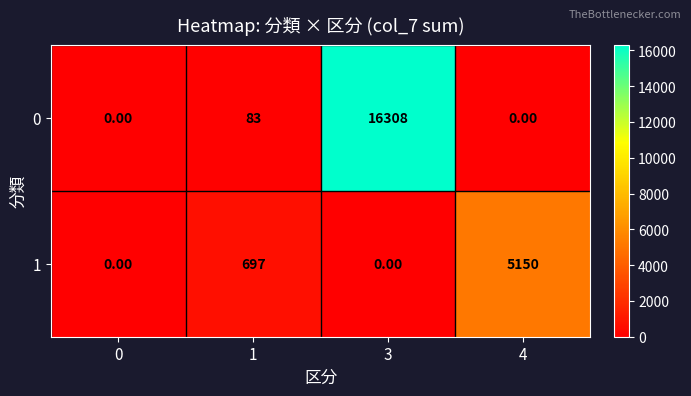

What is the difference between the highest and lowest values at 1?

614